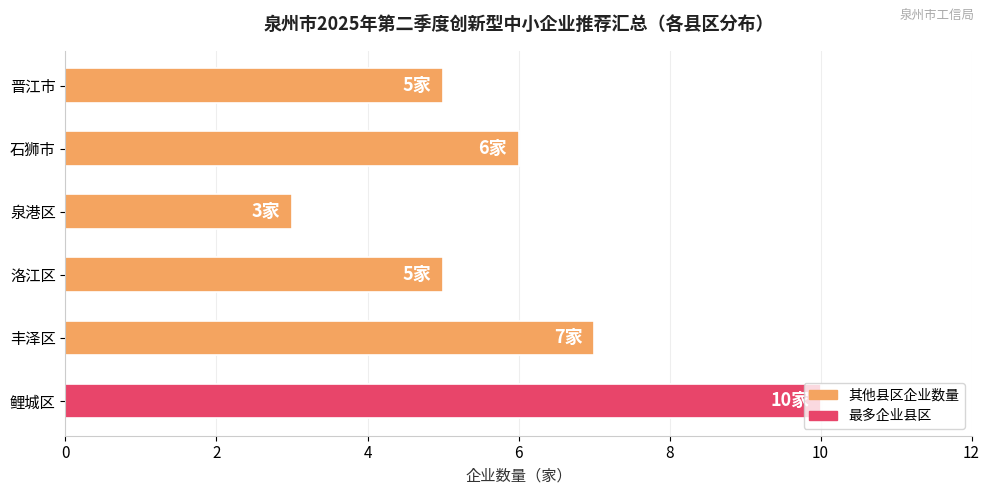

How many data points are less than 6?

3